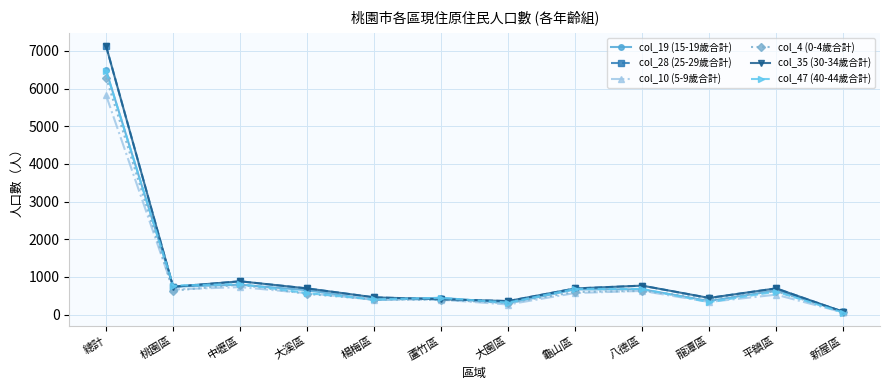

Rank the categories by col_10 (5-9歲合計) value from lowest to highest.

新屋區, 大園區, 龍潭區, 蘆竹區, 楊梅區, 平鎮區, 大溪區, 龜山區, 八德區, 桃園區, 中壢區, 總計